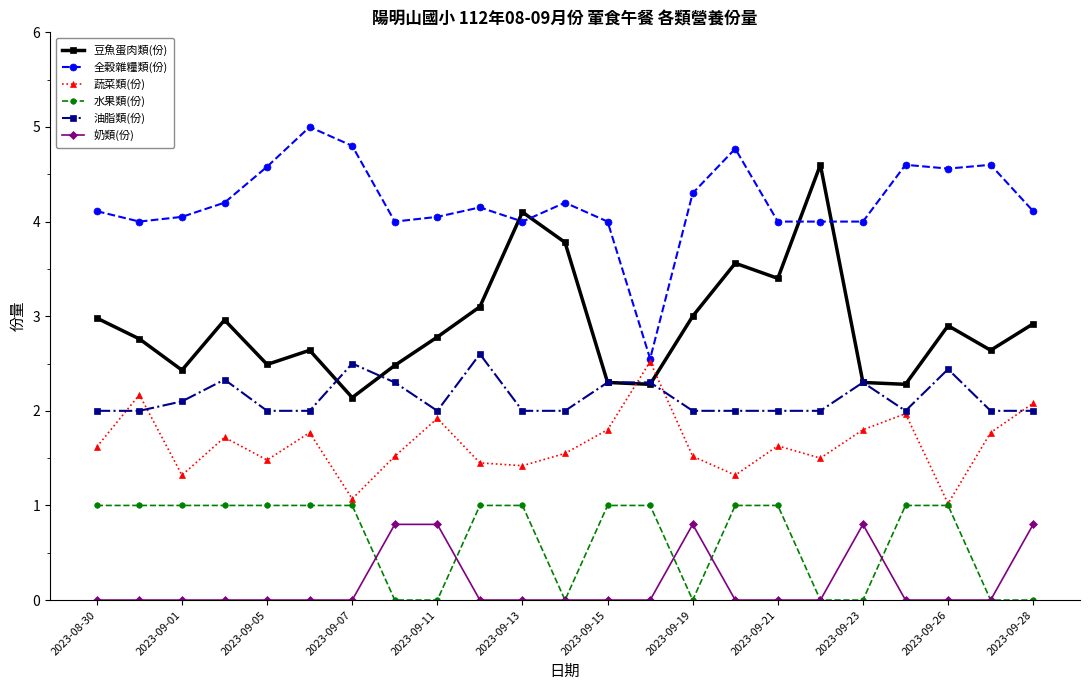

What is the value of the 奶類(份) point at the 23rd from the left?

0.8